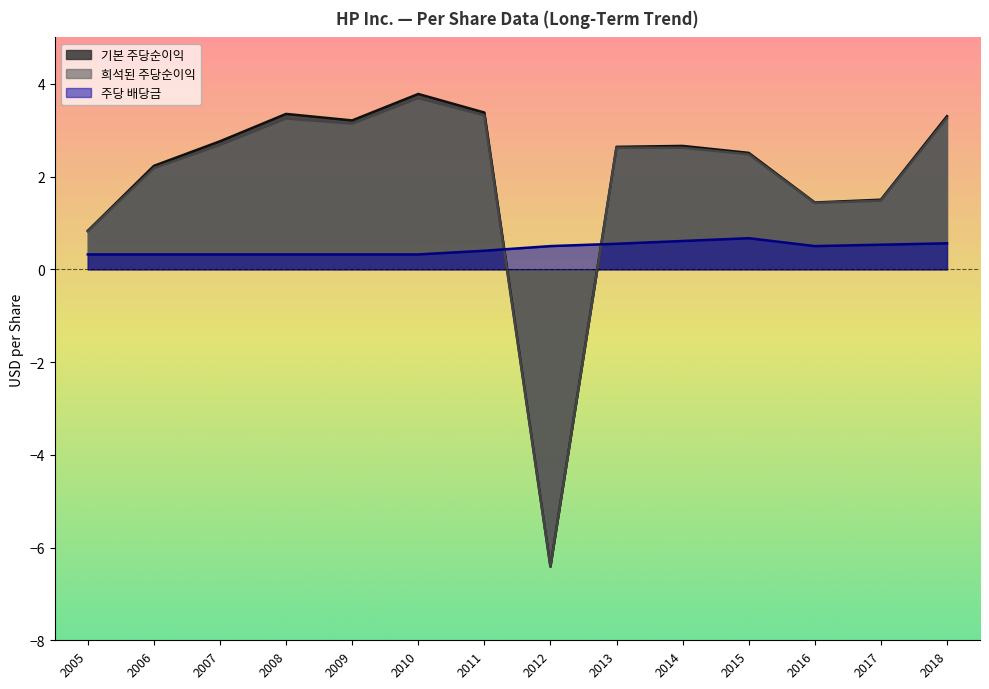

List the labels in order of 기본 주당순이익 value, smallest first.

2012, 2005, 2016, 2017, 2006, 2015, 2013, 2014, 2007, 2009, 2018, 2008, 2011, 2010